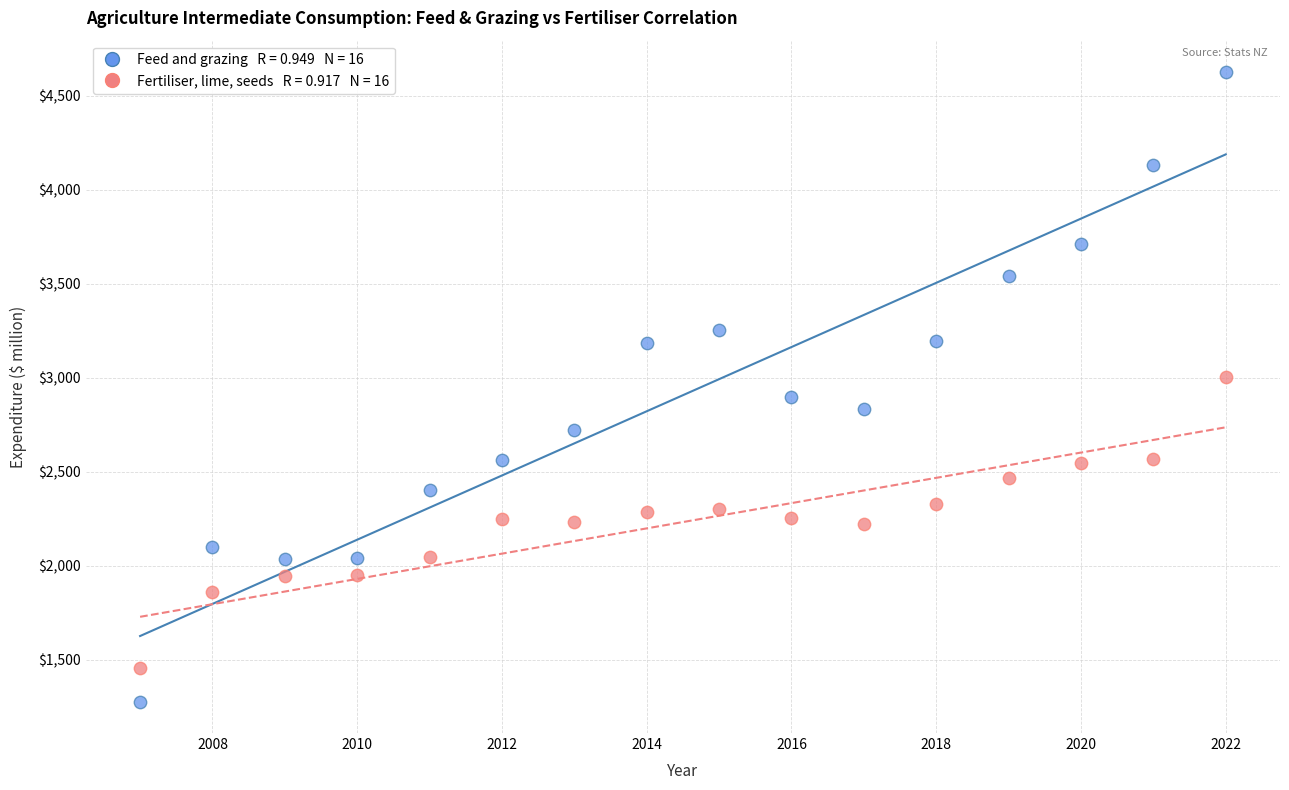

Across all data points, what is the range of X values (max minus min)?

15